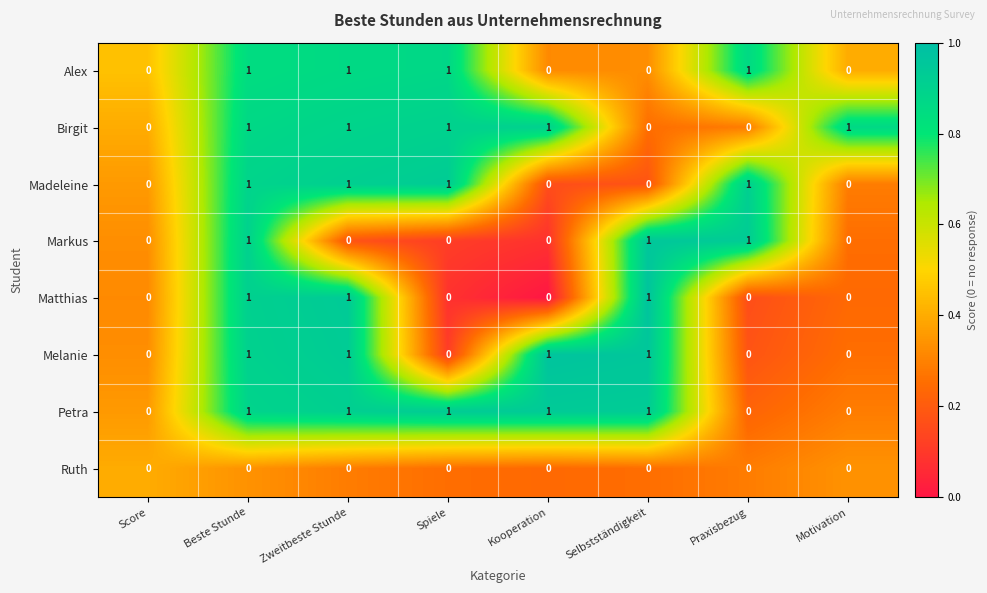

True or false: Matthias has a value of 0 at Motivation.

True